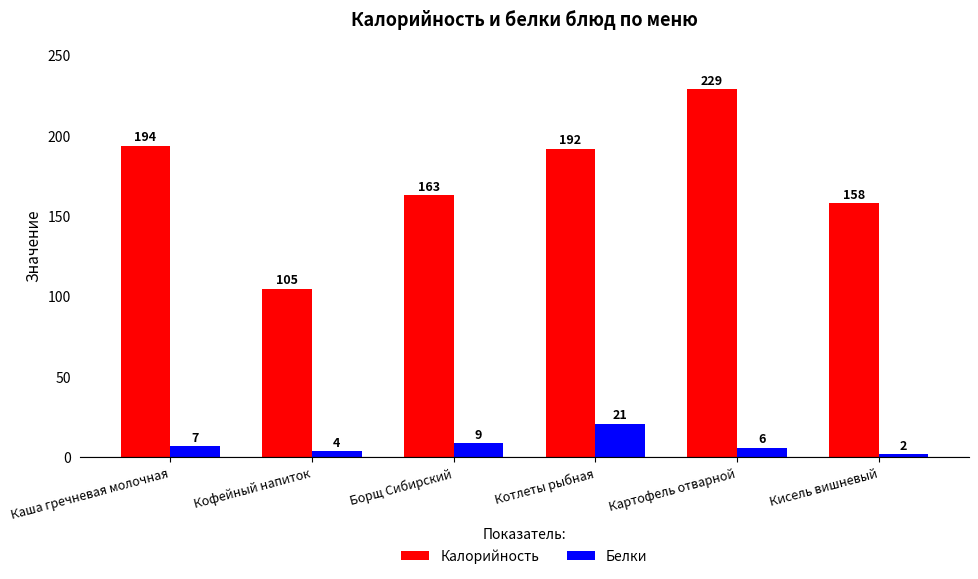

Which series has the largest range (max minus min)?

Калорийность